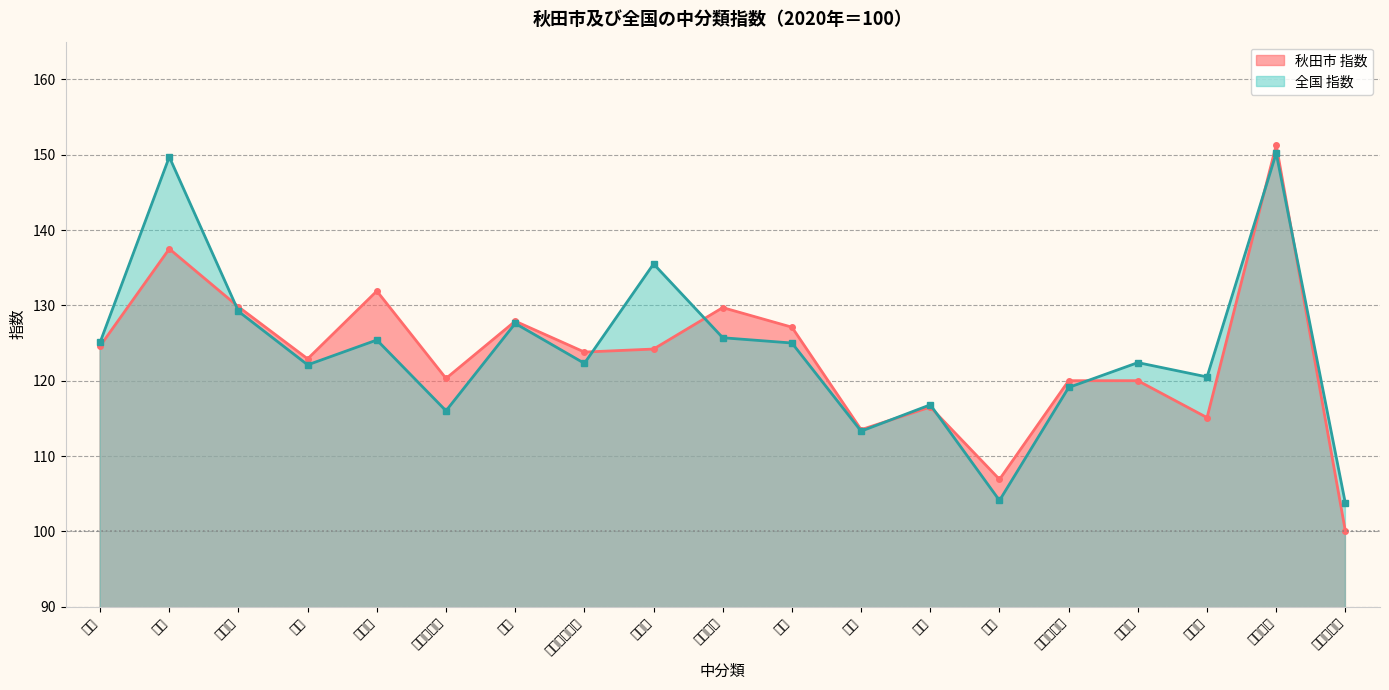

What is the difference between the 秋田市 指数 values at 酒類 and 油脂・調味料?

10.3